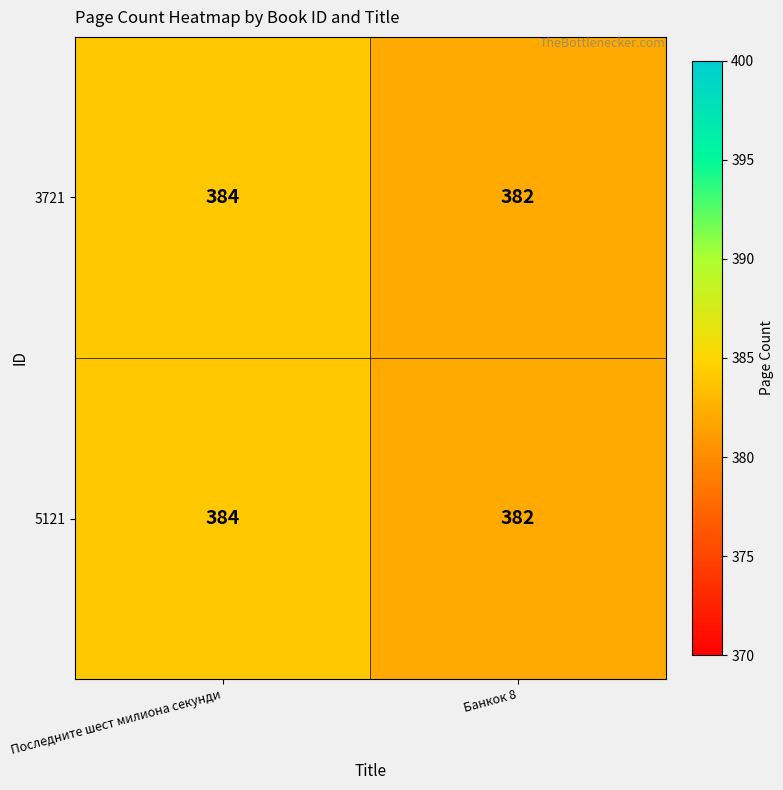

The 3721 series shows 382 at Банкок 8. True or false?

True